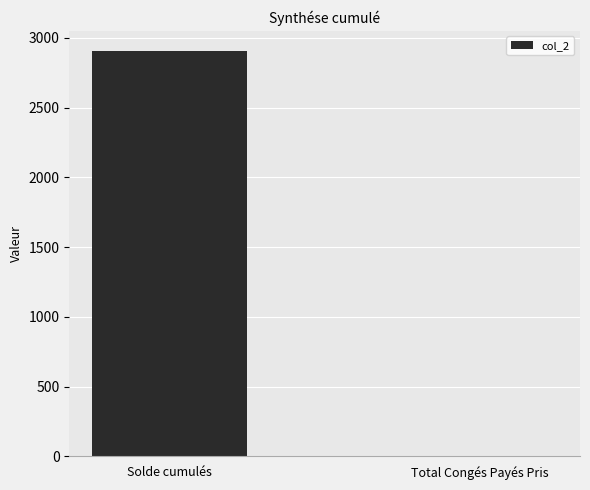

Reading left to right, transcribe all the data shown in this chart.

Solde cumulés=2905.5	Total Congés Payés Pris=0.0